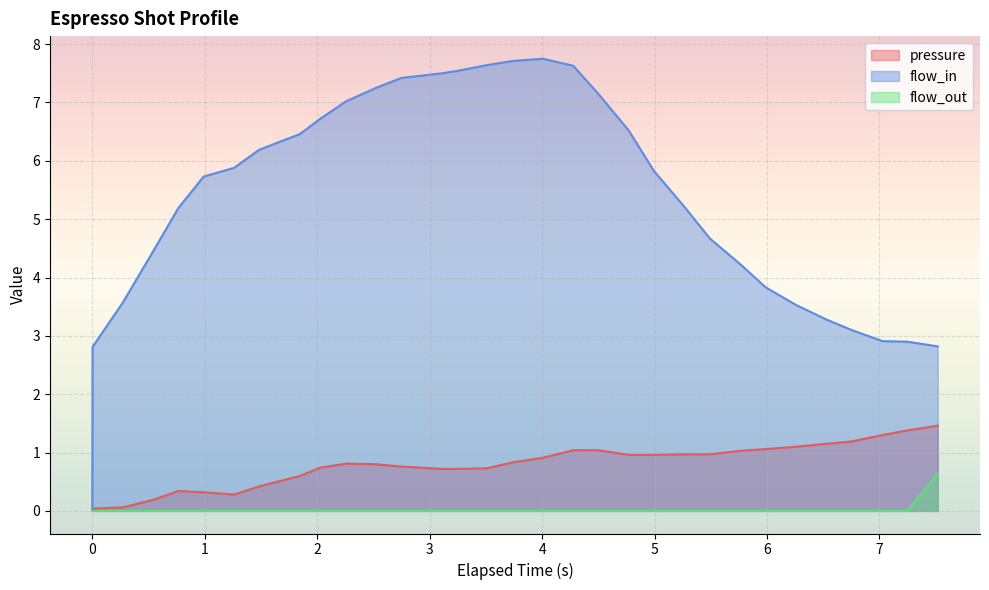

The flow_out series shows -0.4 at 3.242. True or false?

False